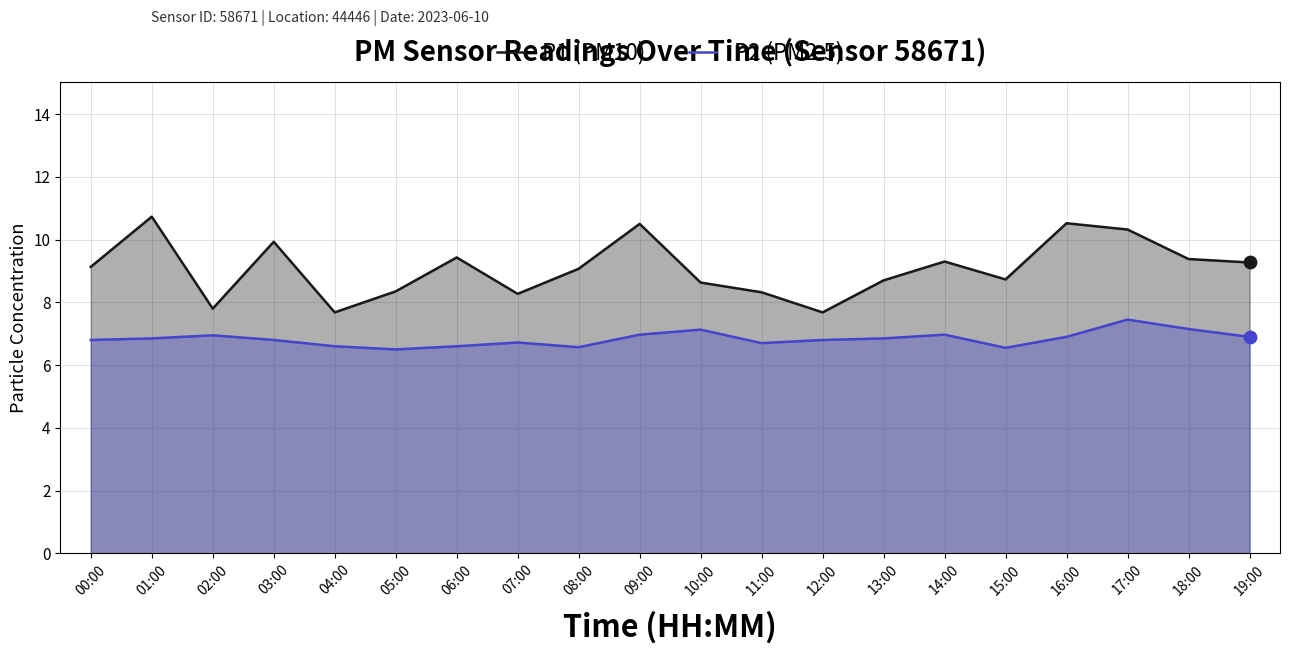

What are all the series names shown in the legend?

P1 (PM10), P2 (PM2.5)